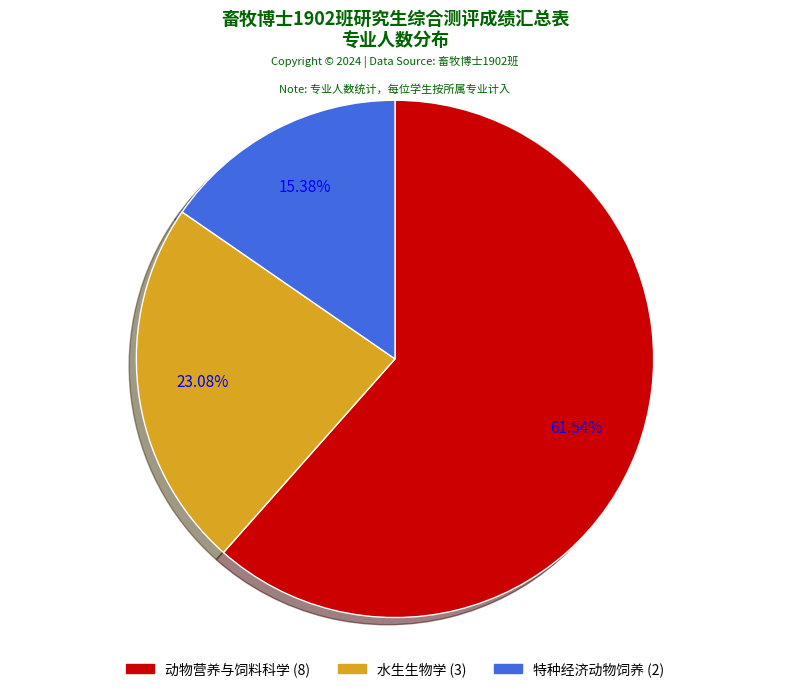

True or false: 水生生物学 accounts for 30% of the total.

False